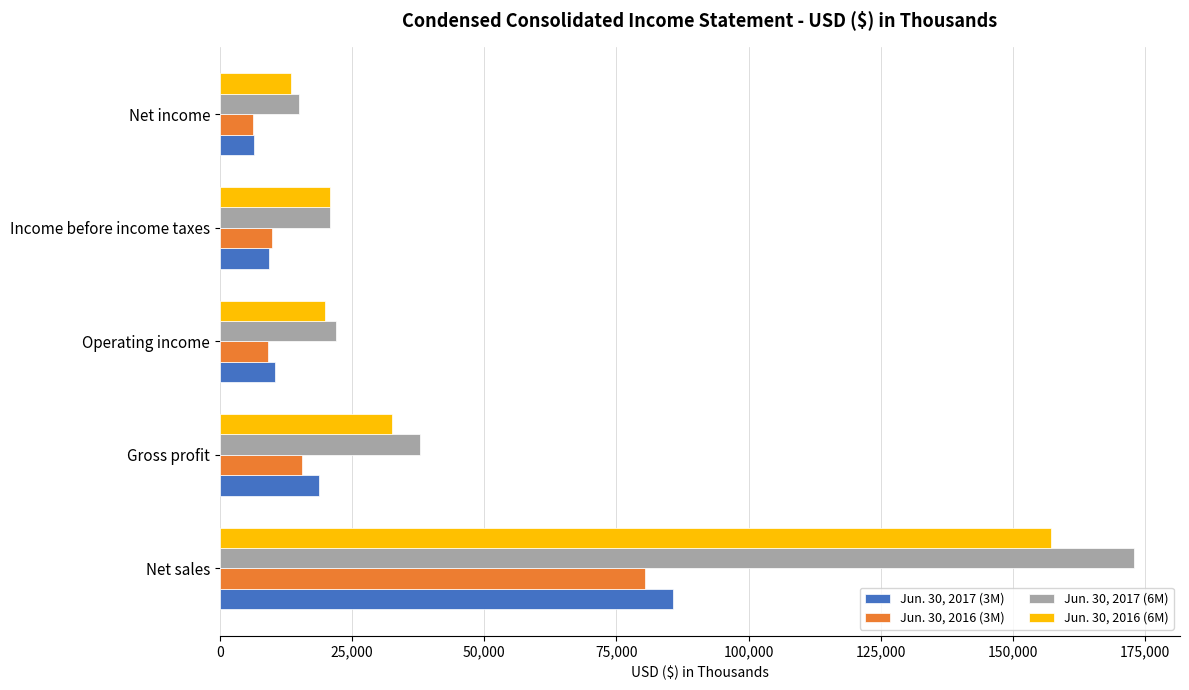

At how many categories does at least one series exceed 90245?

1